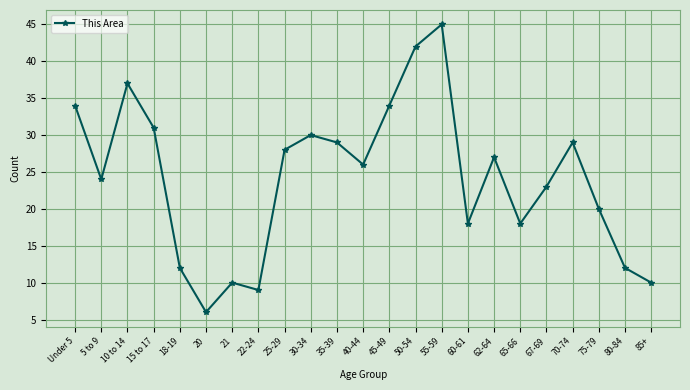

What is the label of the 7th point from the left?

21